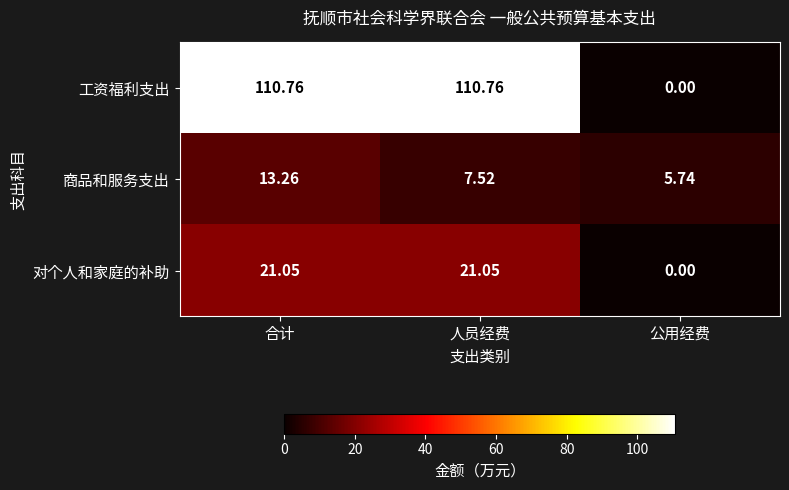

Which series has the largest range (max minus min)?

工资福利支出